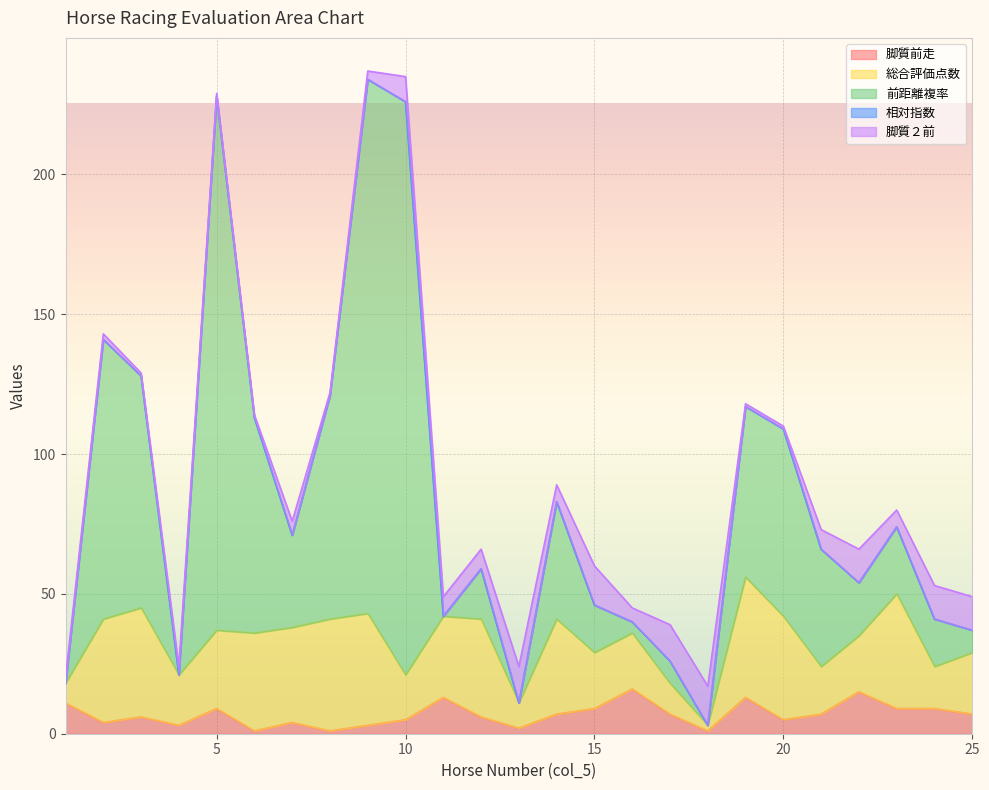

Which series ends up on top after the final intersection of 前距離複率 and 脚質２前?

脚質２前